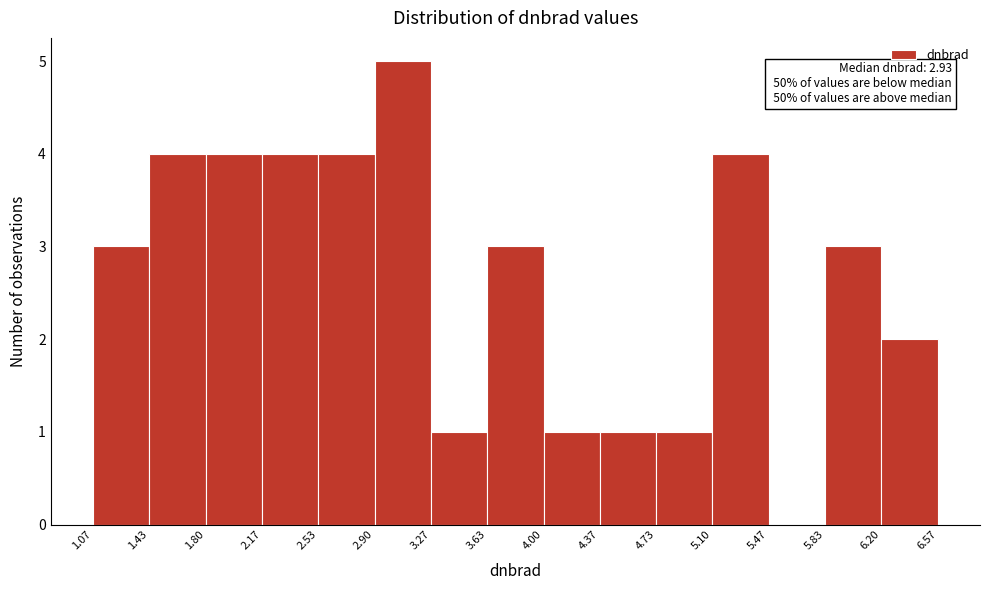

Over which range of the x-axis is the bar tallest?

2.90 to 3.27